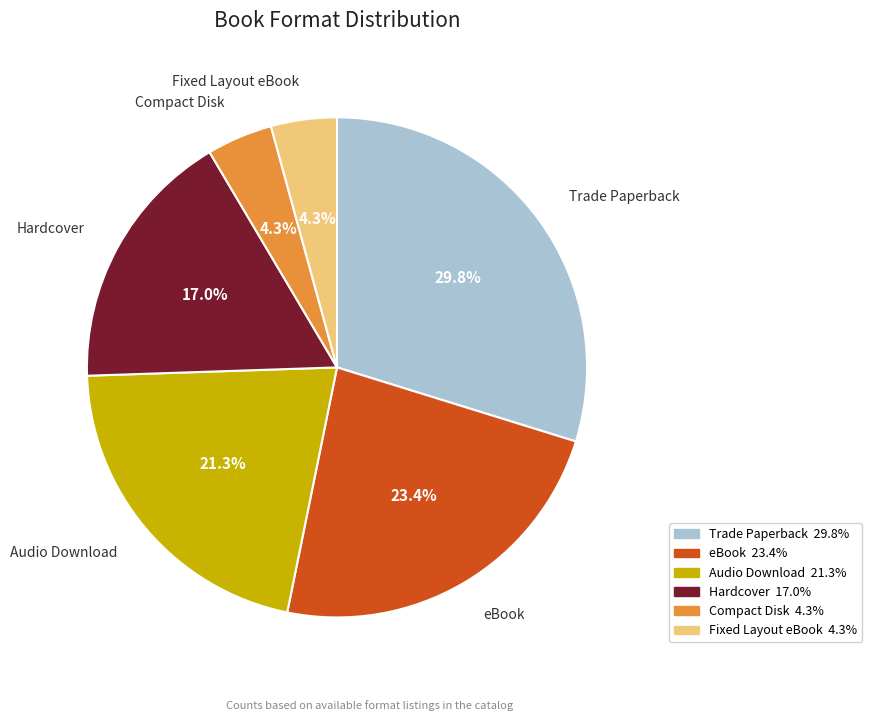

Is there any slice that represents more than half of the pie?

No